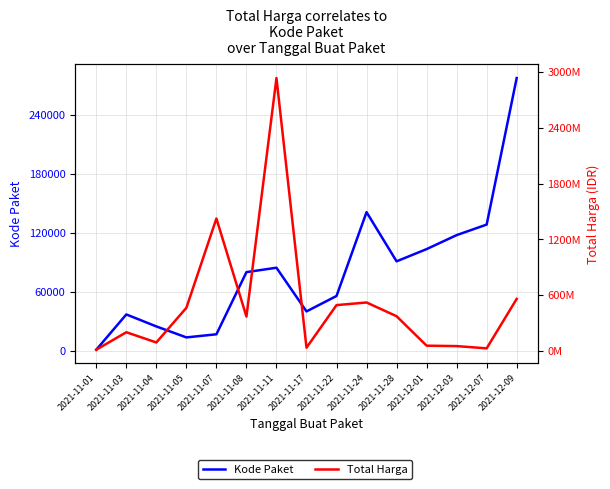

True or false: Total Harga has a value of 1425867900 at 2021-11-07.

True